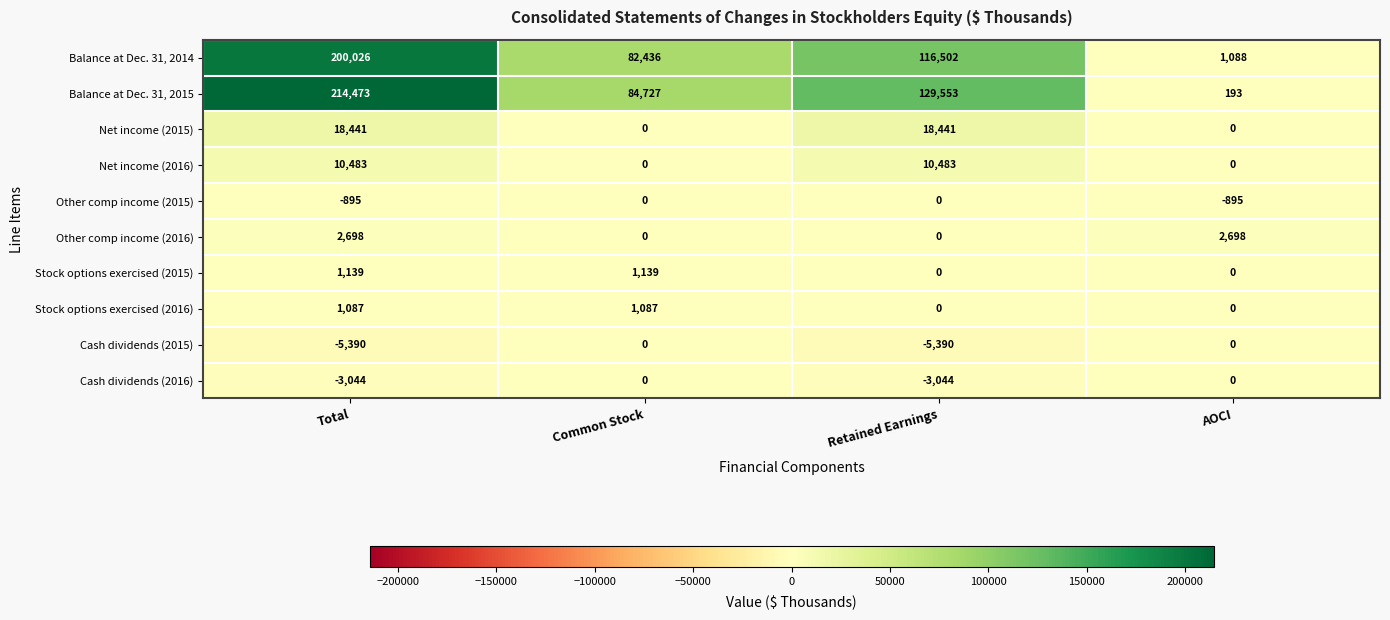

Which series has the largest total across all categories?

Balance at Dec. 31, 2015